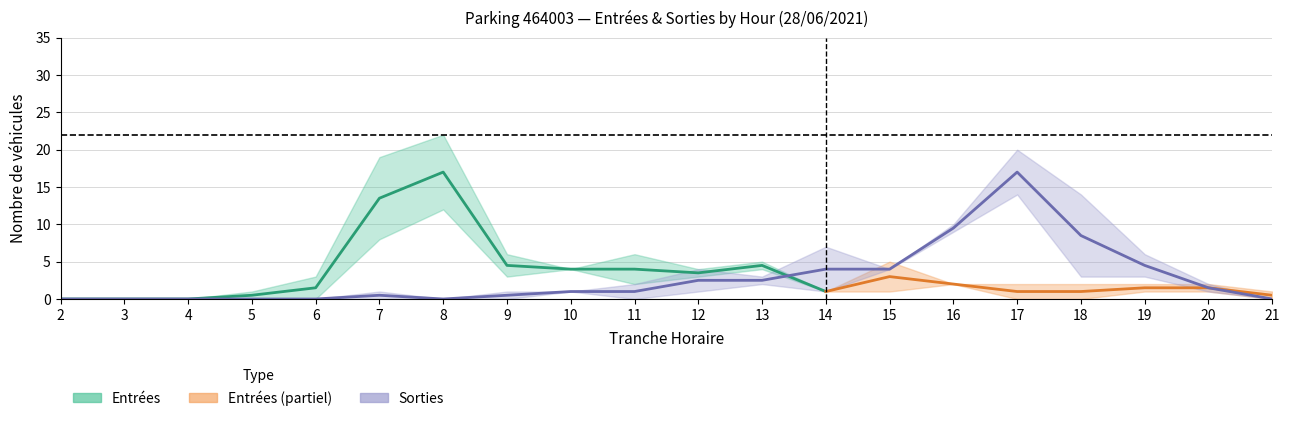

True or false: NB_HORAIRE_SORTIES has a value of 0 at 5.

True